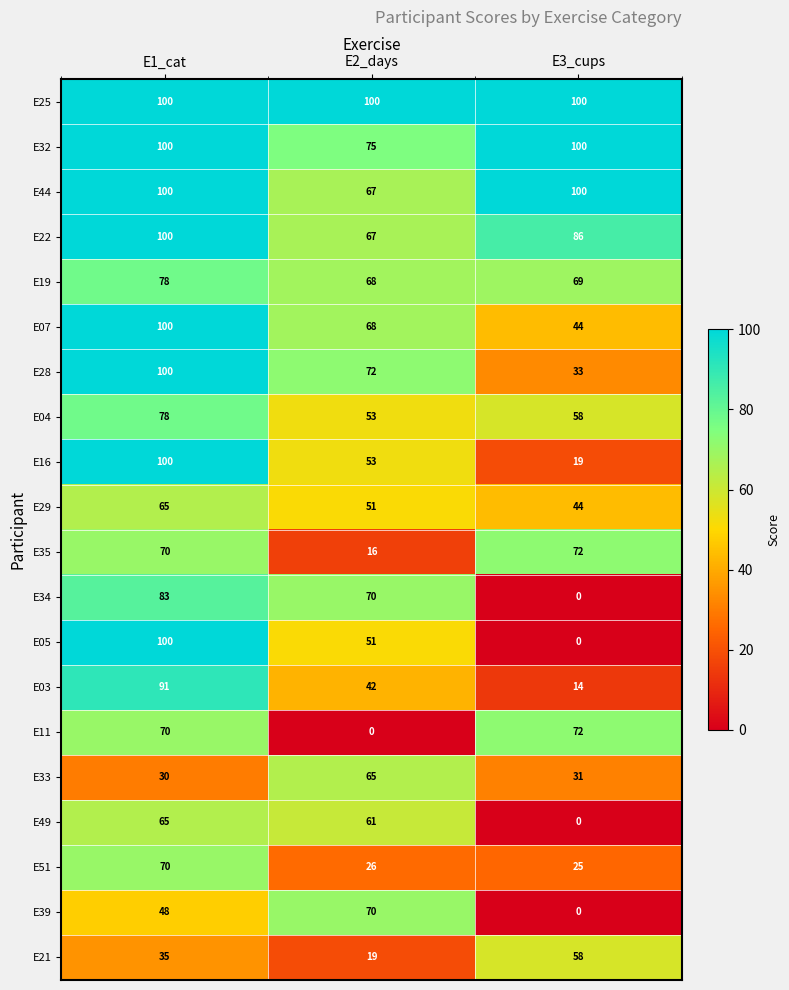

What is the total value across all series at E2_days?

1094